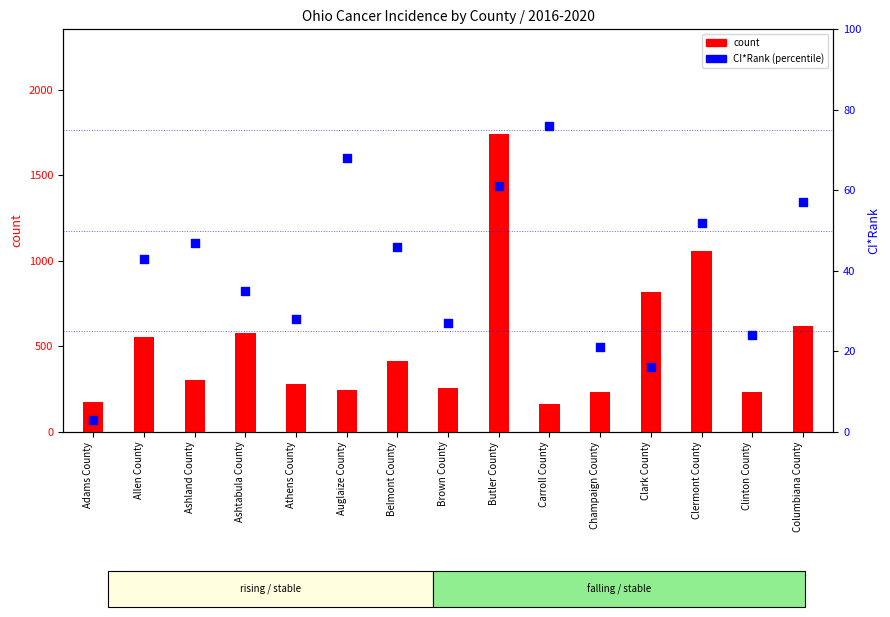

At how many categories does at least one series exceed 65?

15